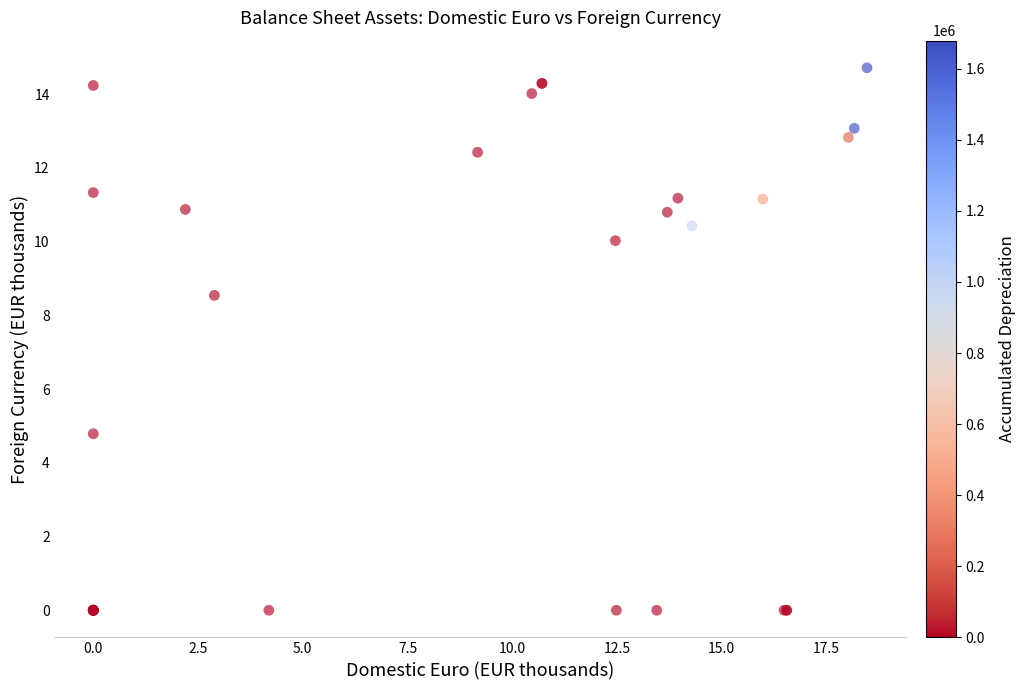

What Y value in the scatter plot is closest to 7?

8.5